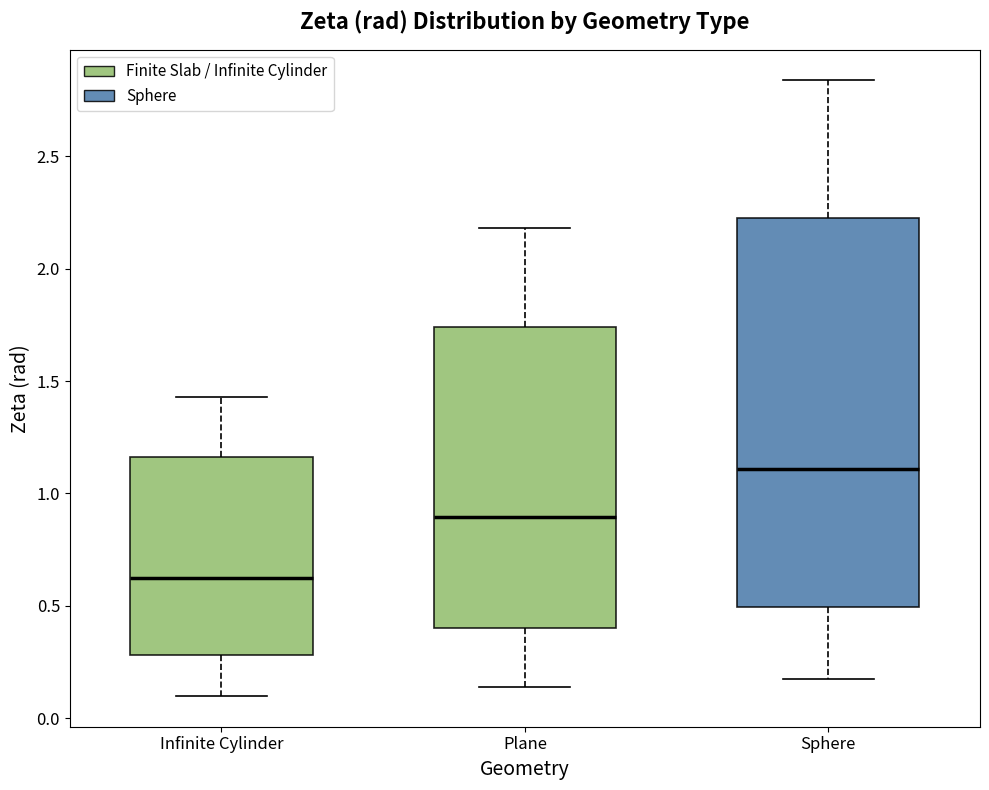

Which box is the tallest, from its lower edge to its upper edge?

Sphere